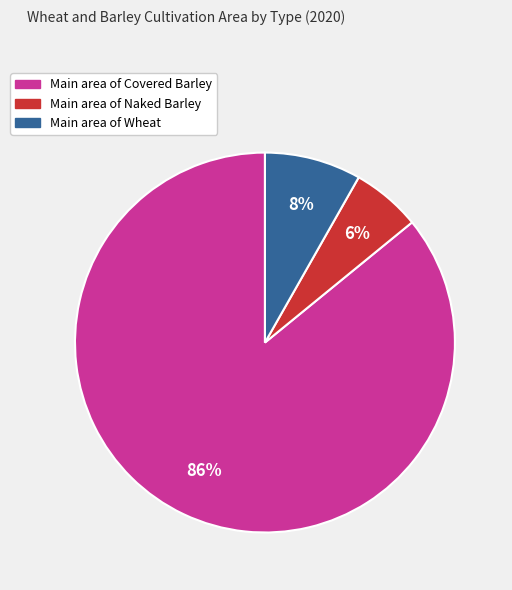

To the nearest percent, what is the difference between the largest and smallest slice percentages?

80%